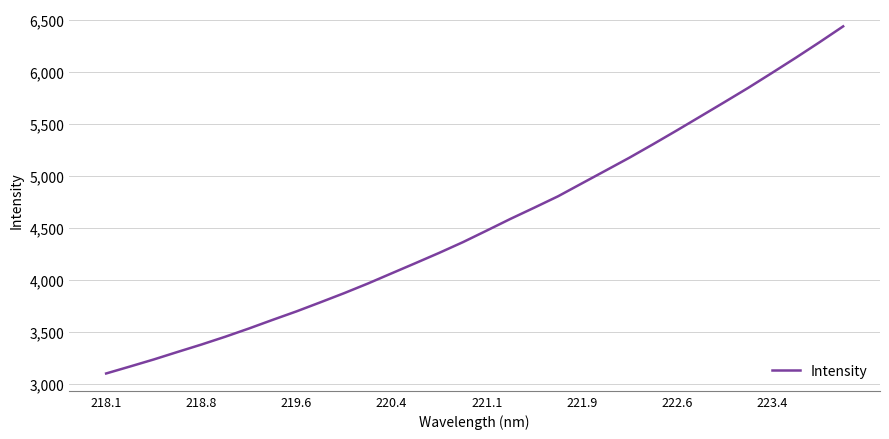

Count the number of values greater than 4473.

16